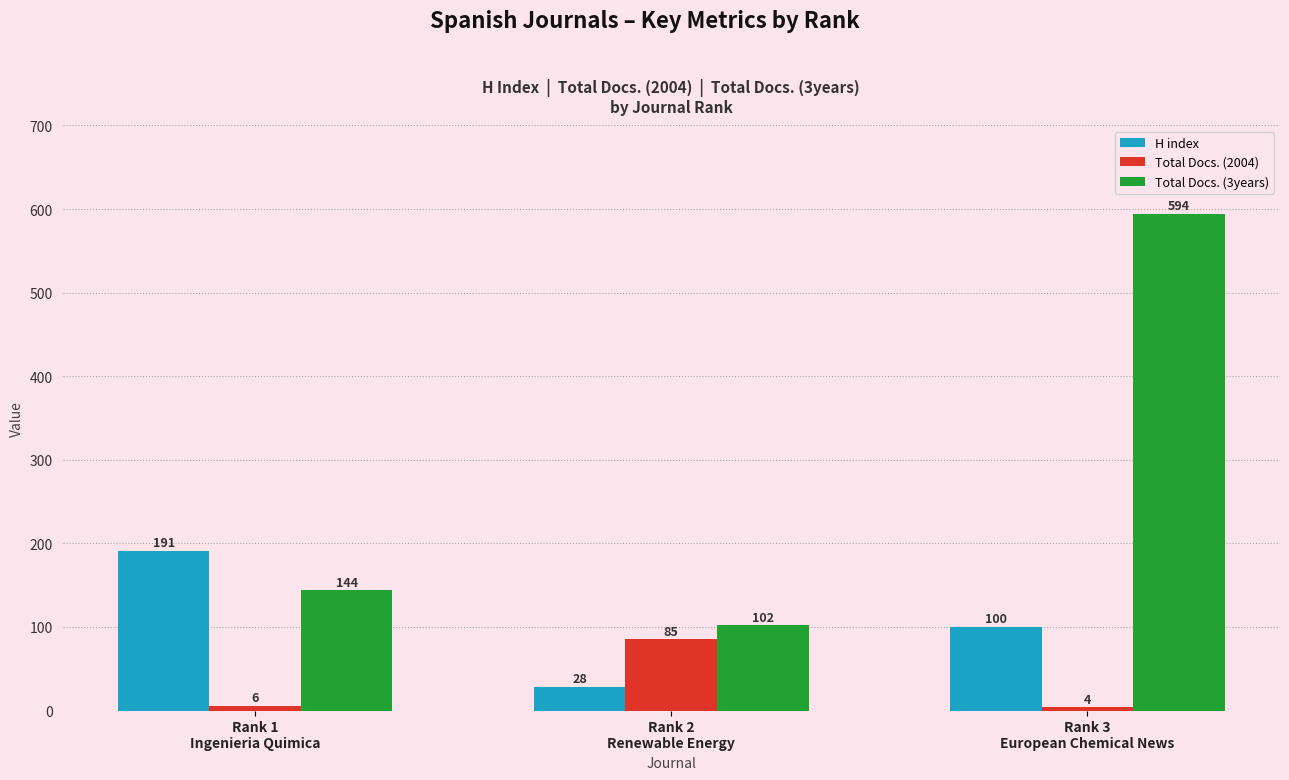

Is it true that Total Docs. (2004) equals 4 at Rank 3
European Chemical News?

True